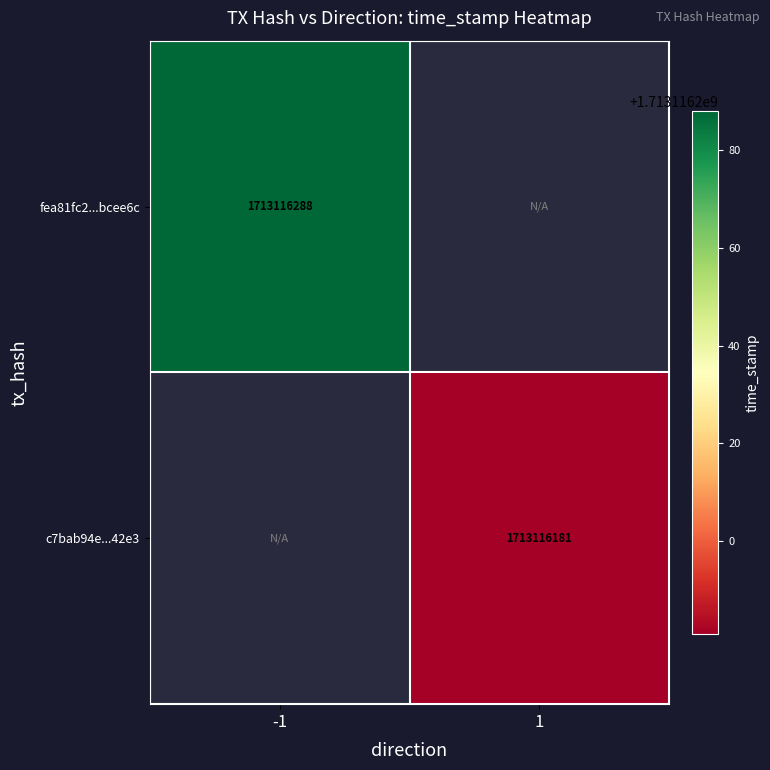

Reading left to right, extract all data points from this chart.

fea81fc2ab362454147b1b60165548a90bcee6c: direction_-1=1713116288	direction_1=0
c7bab94ede2f4278bae7aeb1d7990cc918642e3: direction_-1=0	direction_1=1713116181